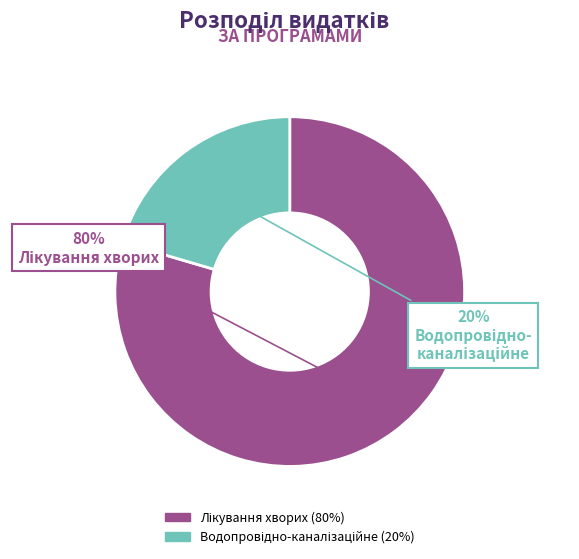

Is there a majority slice in this chart?

Yes